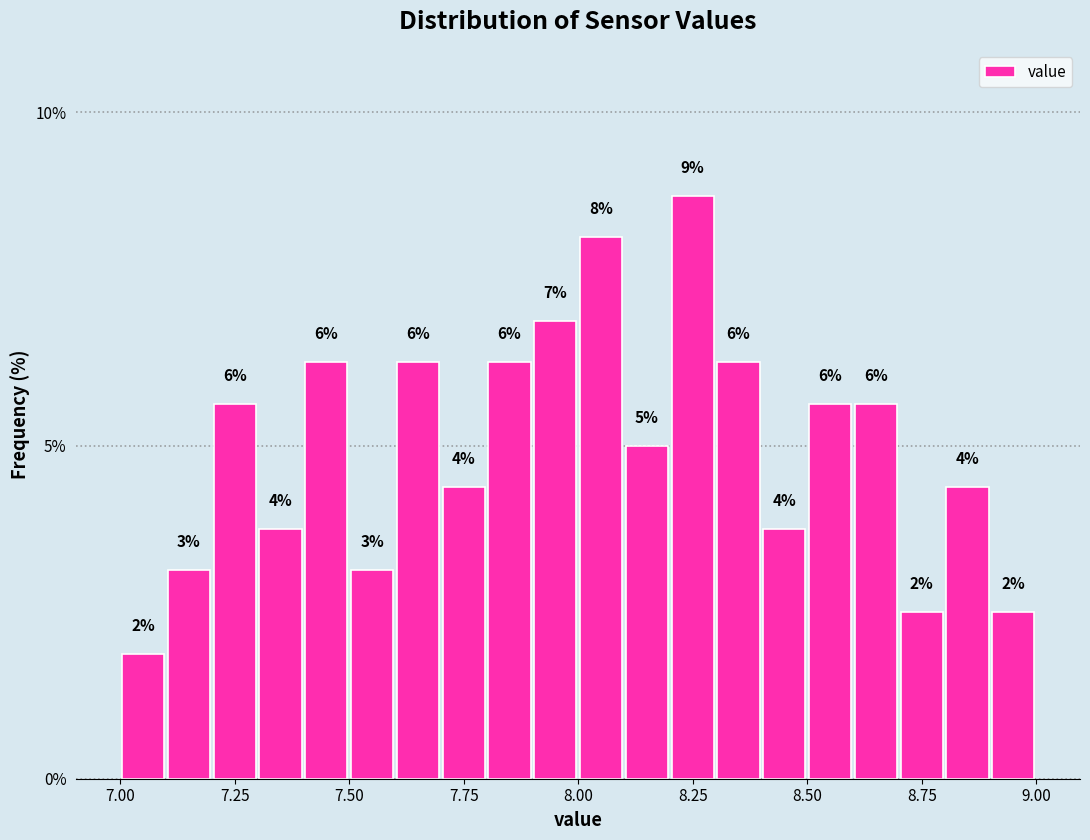

Around what value on the x-axis is the tallest bar? Give the approximate position of its centre, as read against the axis.

8.25